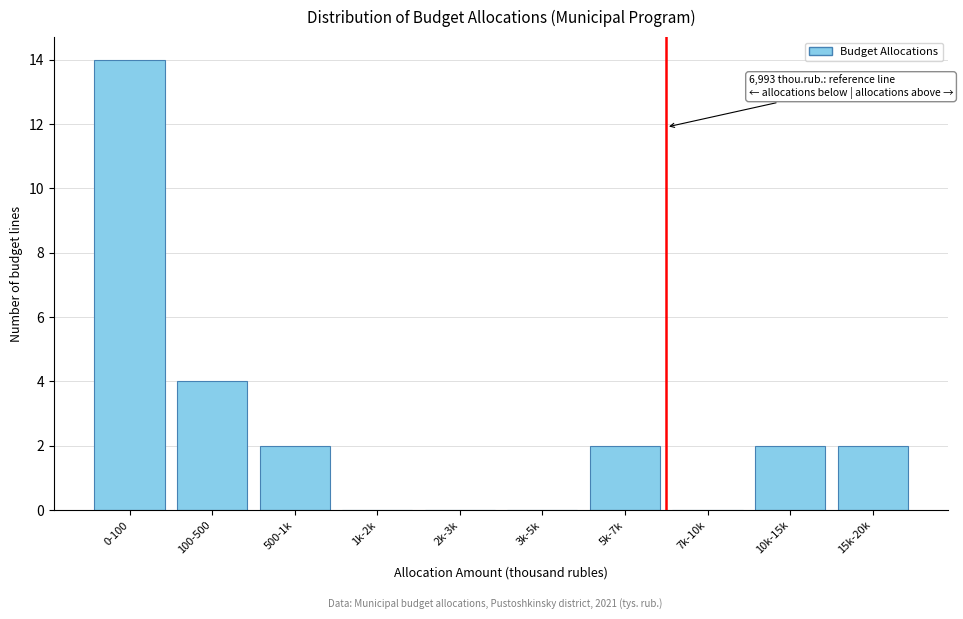

True or false: the data shows 2 at 500-1k.

True